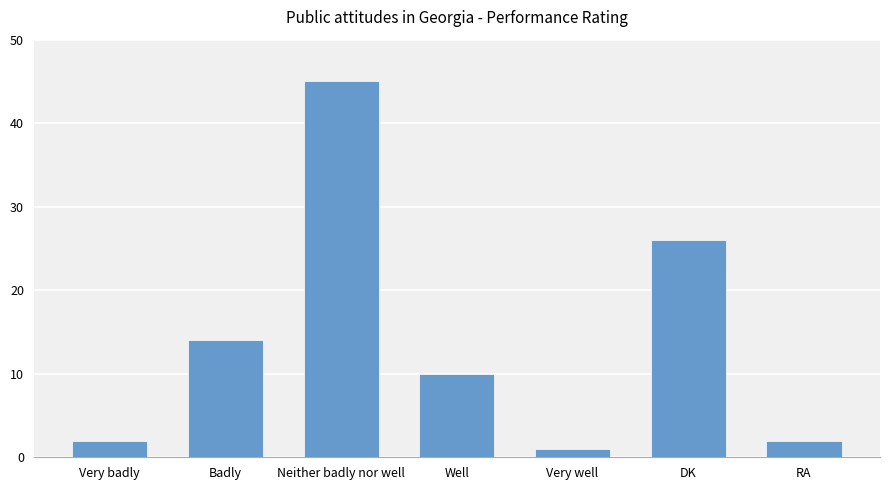

What is the difference between the maximum and minimum values?

44